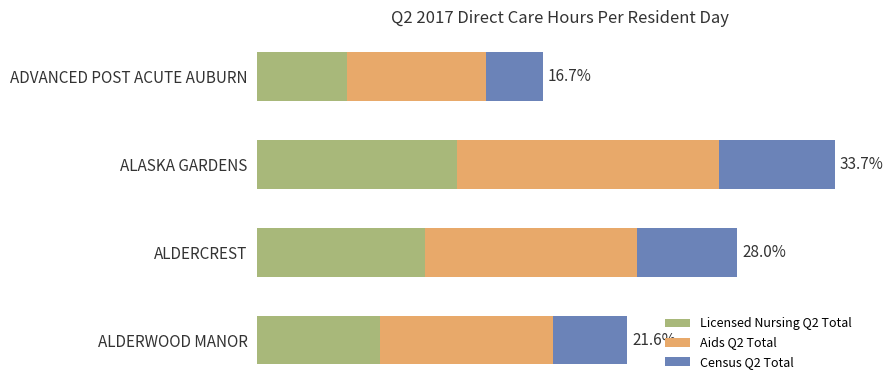

What are all the series names shown in the legend?

Licensed Nursing Q2 Total, Aids Q2 Total, Census Q2 Total